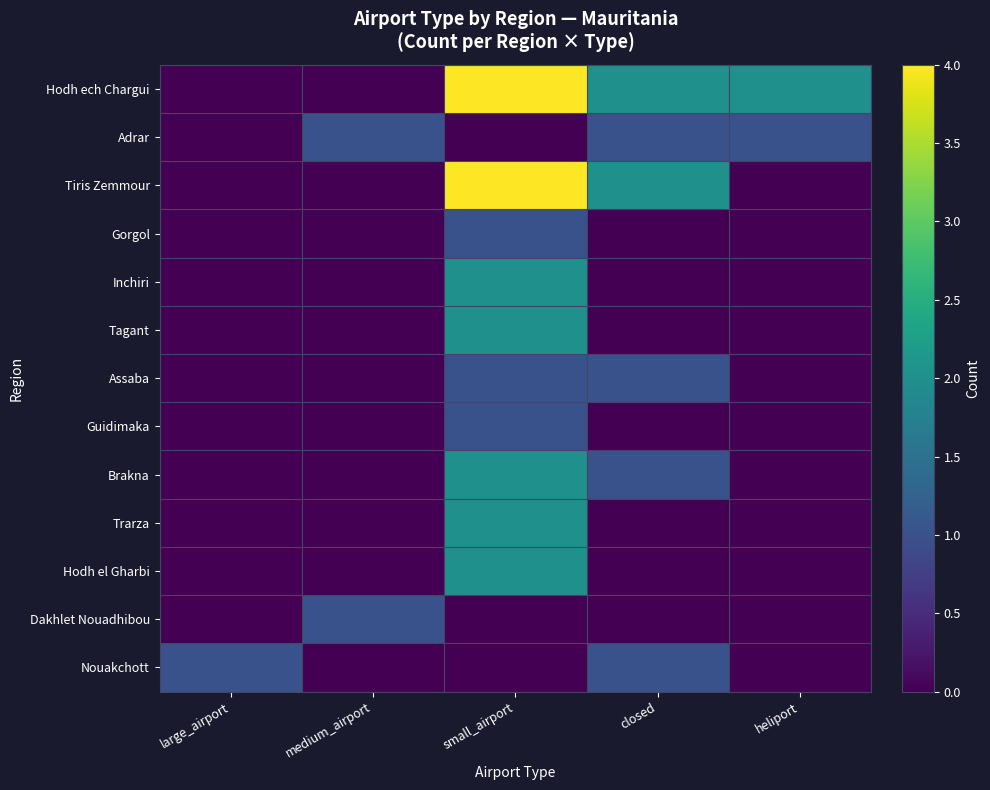

Rank the series by their maximum value, from lowest to highest.

Adrar, Gorgol, Assaba, Guidimaka, Dakhlet Nouadhibou, Nouakchott, Inchiri, Tagant, Brakna, Trarza, Hodh el Gharbi, Hodh ech Chargui, Tiris Zemmour